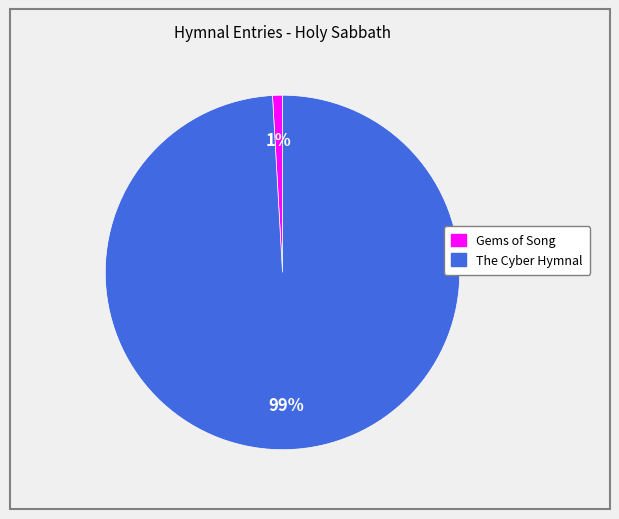

To the nearest percent, what is the average slice percentage?

50%